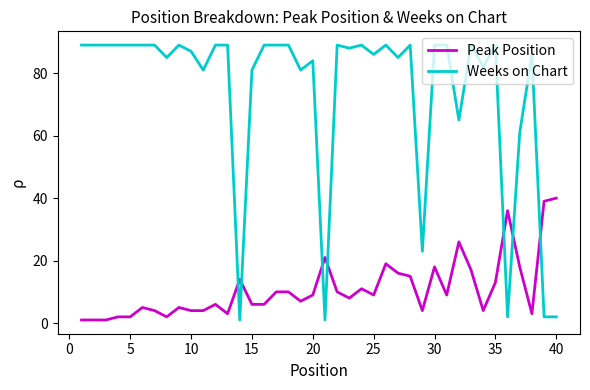

What is the difference between the maximum and minimum values in the Peak Position series?

39